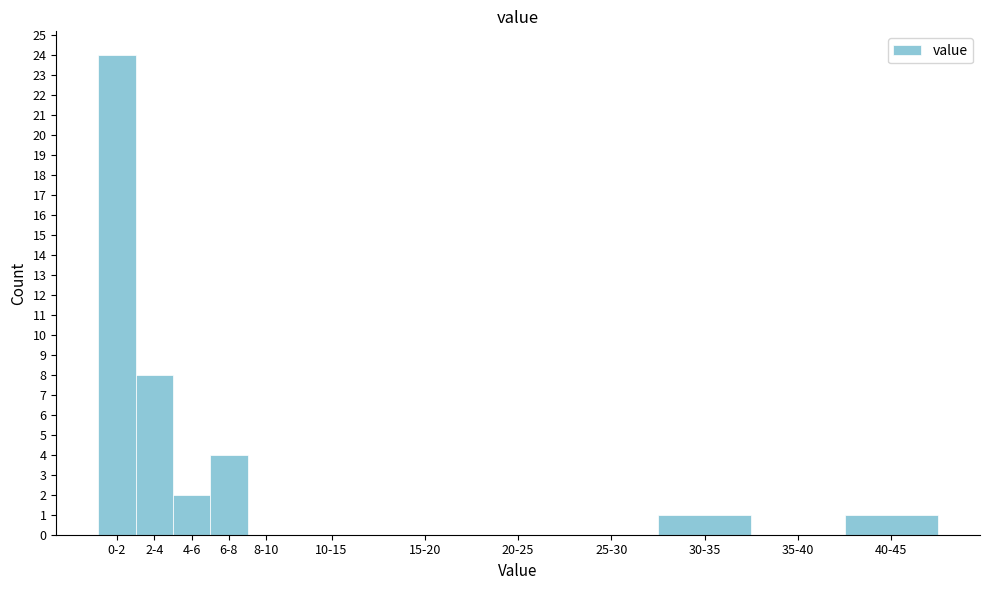

Reading left to right, transcribe all the data shown in this chart.

0-2=24	2-4=8	4-6=2	6-8=4	8-10=0	10-15=0	15-20=0	20-25=0	25-30=0	30-35=1	35-40=0	40-45=1